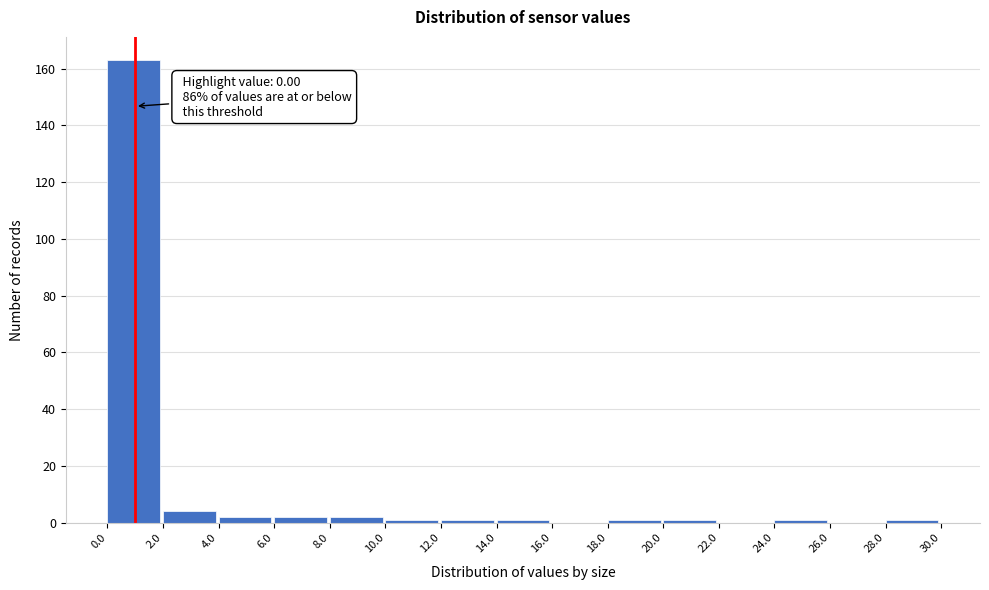

Which range on the x-axis has the tallest bar?

0.0 to 2.0